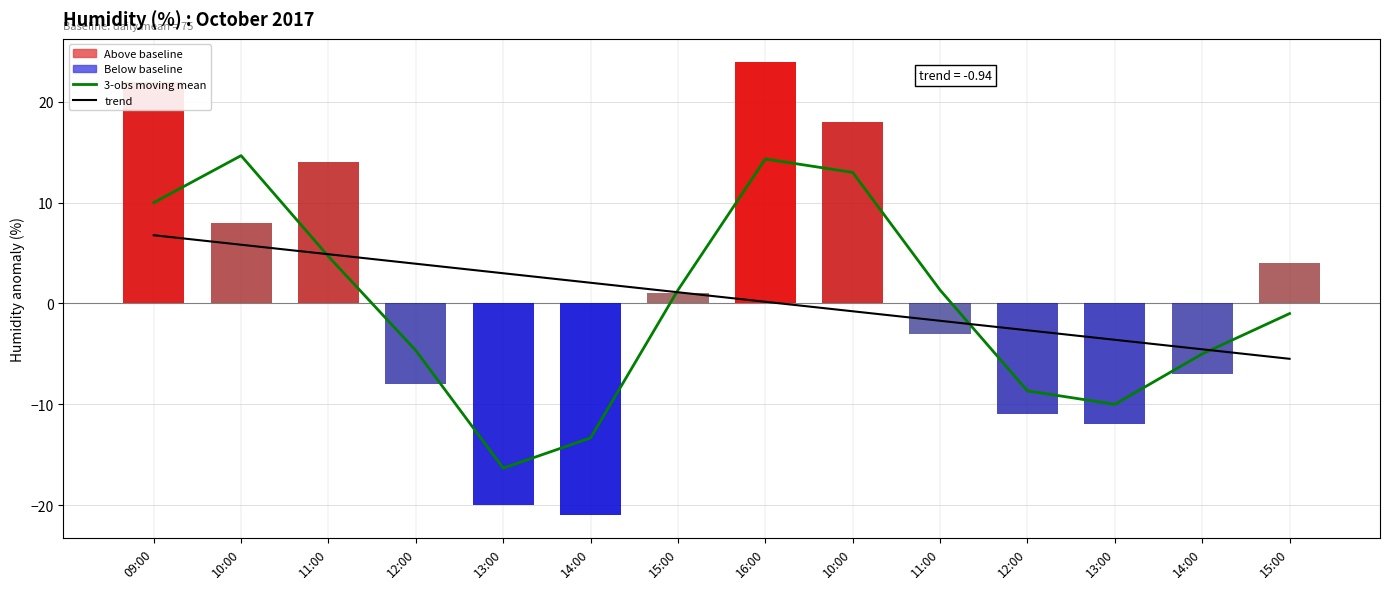

Reading left to right, list all the values displayed in this chart.

3-obs moving mean: 09:00=10.0	10:00=14.7	11:00=4.7	12:00=-4.7	13:00=-16.3	14:00=-13.3	15:00=1.3	16:00=14.3	10:00=13.0	11:00=1.3	12:00=-8.7	13:00=-10.0	14:00=-5.0	15:00=-1.0
trend: 09:00=6.8	10:00=5.8	11:00=4.9	12:00=3.9	13:00=3.0	14:00=2.1	15:00=1.1	16:00=0.2	10:00=-0.8	11:00=-1.7	12:00=-2.7	13:00=-3.6	14:00=-4.5	15:00=-5.5
humid: 09:00=22.0	10:00=8.0	11:00=14.0	12:00=-8.0	13:00=-20.0	14:00=-21.0	15:00=1.0	16:00=24.0	10:00=18.0	11:00=-3.0	12:00=-11.0	13:00=-12.0	14:00=-7.0	15:00=4.0